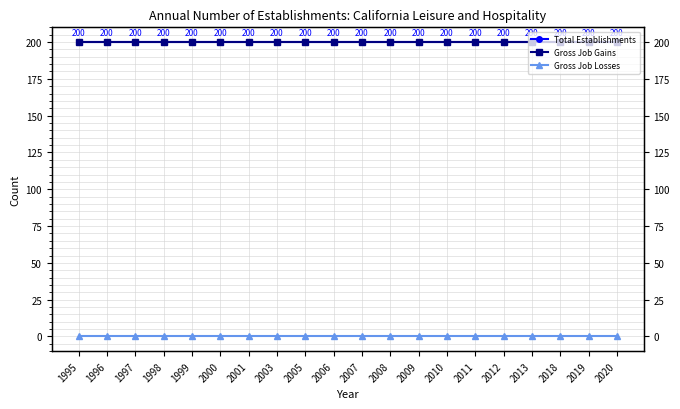

Does the chart display data point markers on the line(s)?

Yes